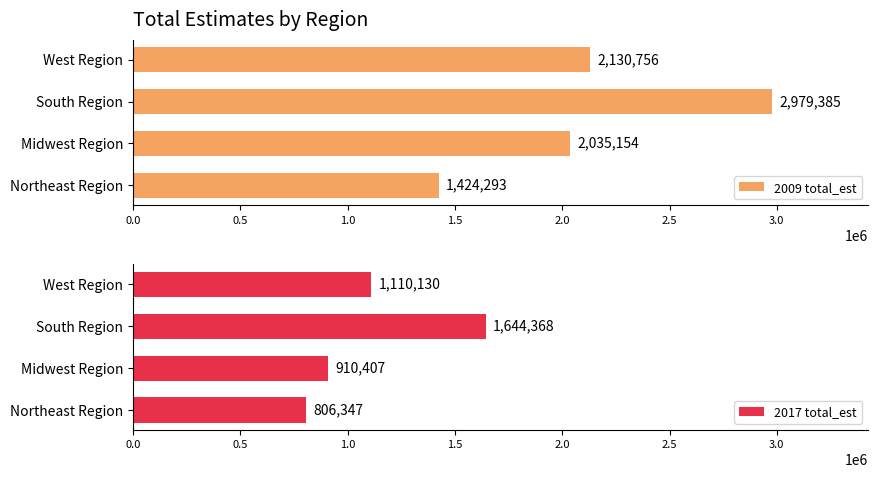

What is the greatest value displayed?

2979385